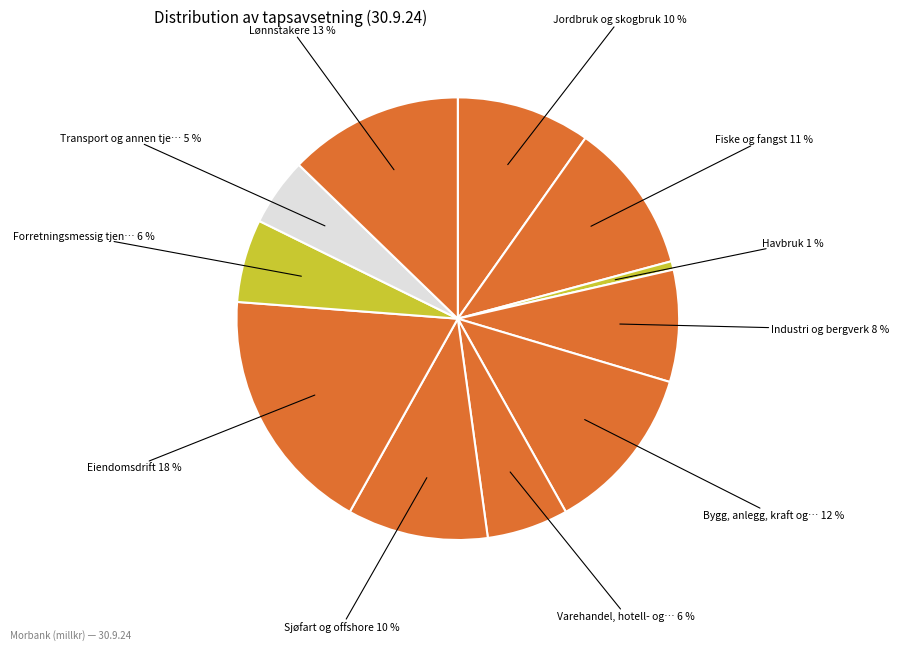

Count the number of slices in the pie.

11